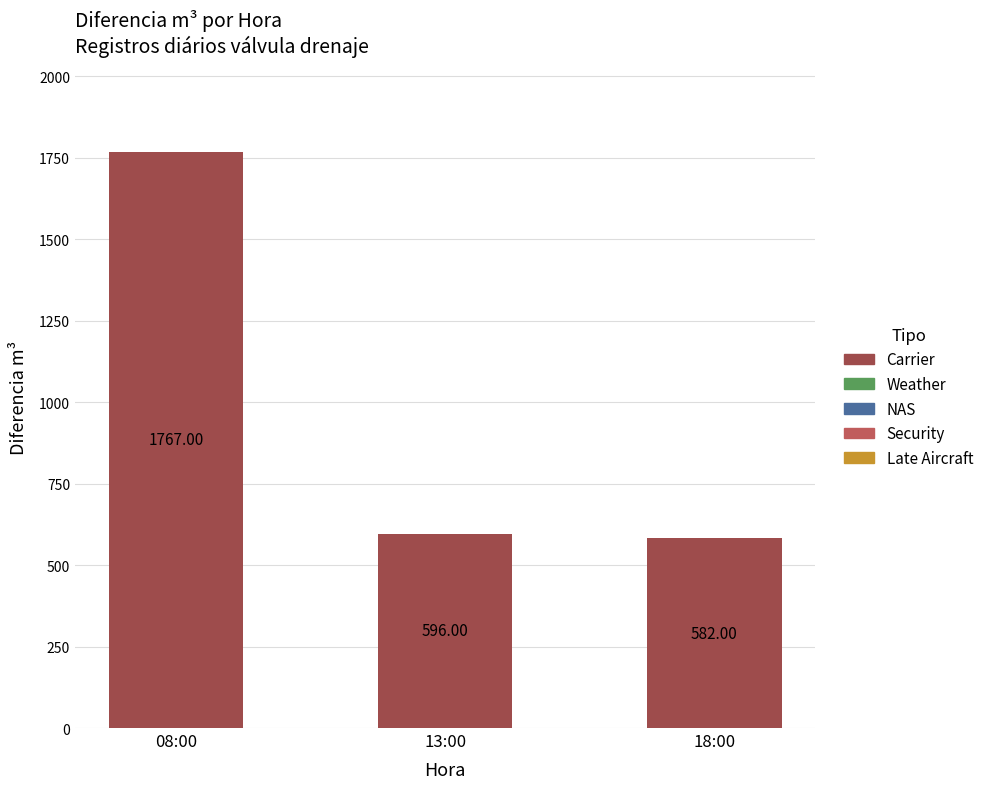

How many bars are there in total?

3